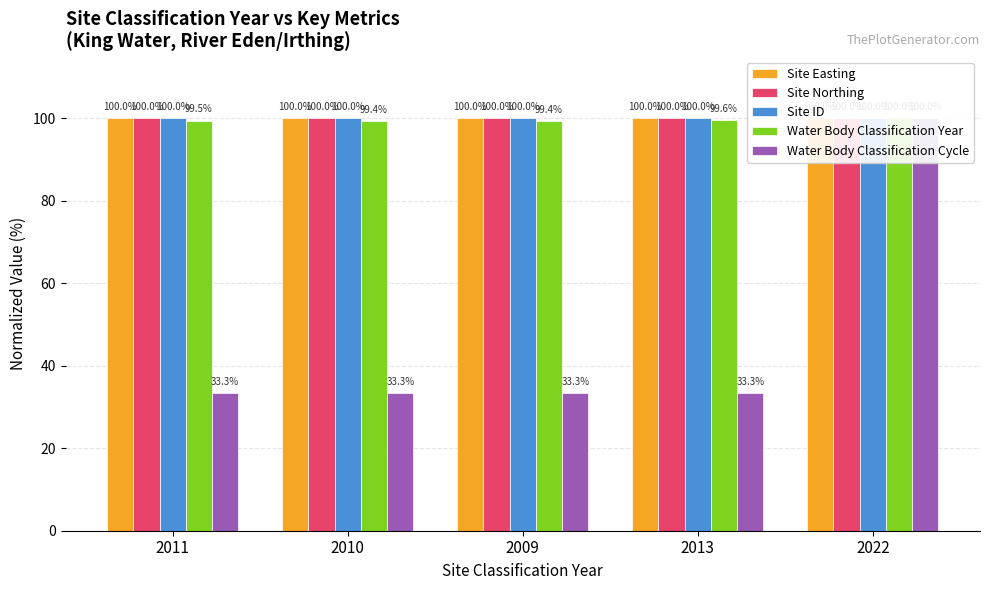

Reading left to right, transcribe all the data shown in this chart.

Site Easting: 100.0	100.0	100.0	100.0	100.0
Site Northing: 100.0	100.0	100.0	100.0	100.0
Site ID: 100.0	100.0	100.0	100.0	100.0
Water Body Classification Year: 99.5	99.4	99.4	99.6	100.0
Water Body Classification Cycle: 33.3	33.3	33.3	33.3	100.0